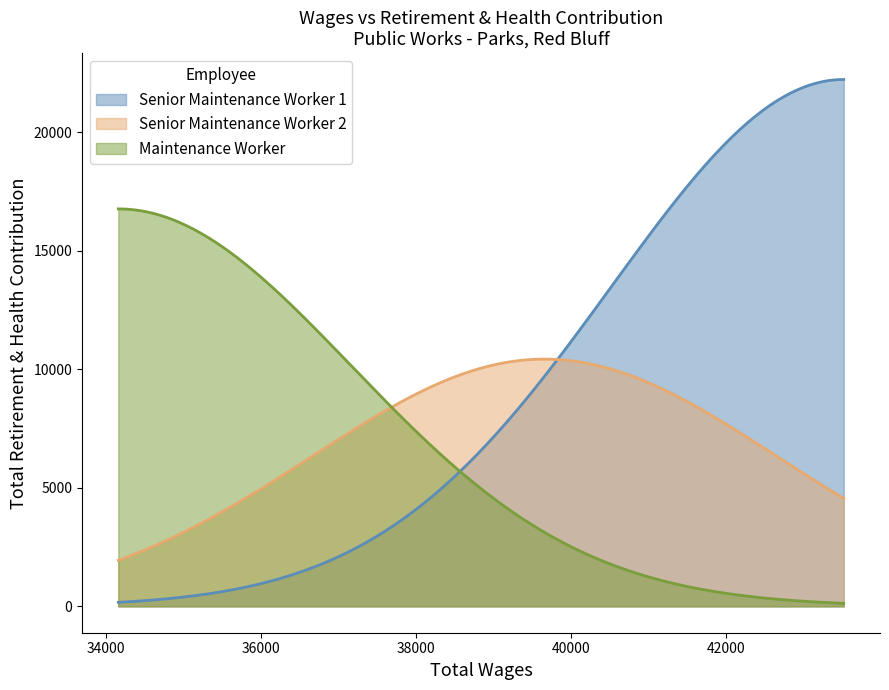

At Total Retirement & Health Contribution, list the series in order from largest to smallest.

Senior Maintenance Worker 1, Maintenance Worker, Senior Maintenance Worker 2